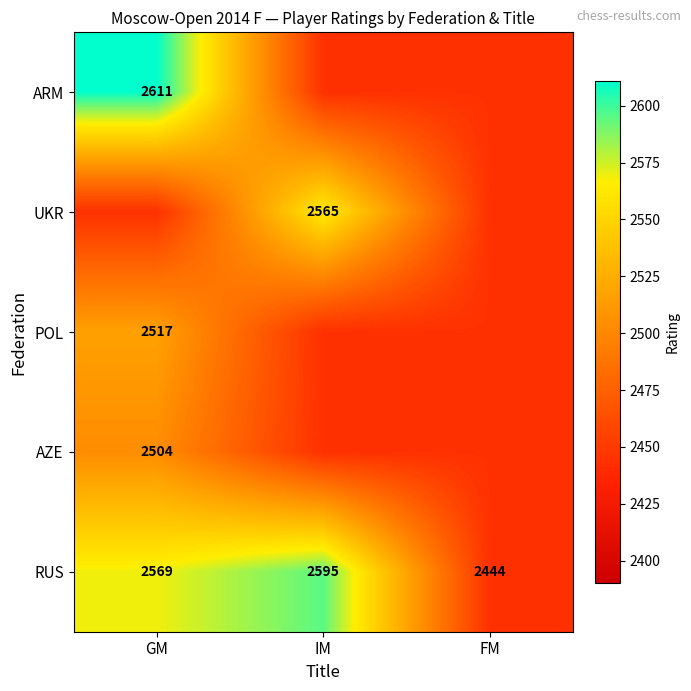

The value of UKR at IM is 667. True or false?

False